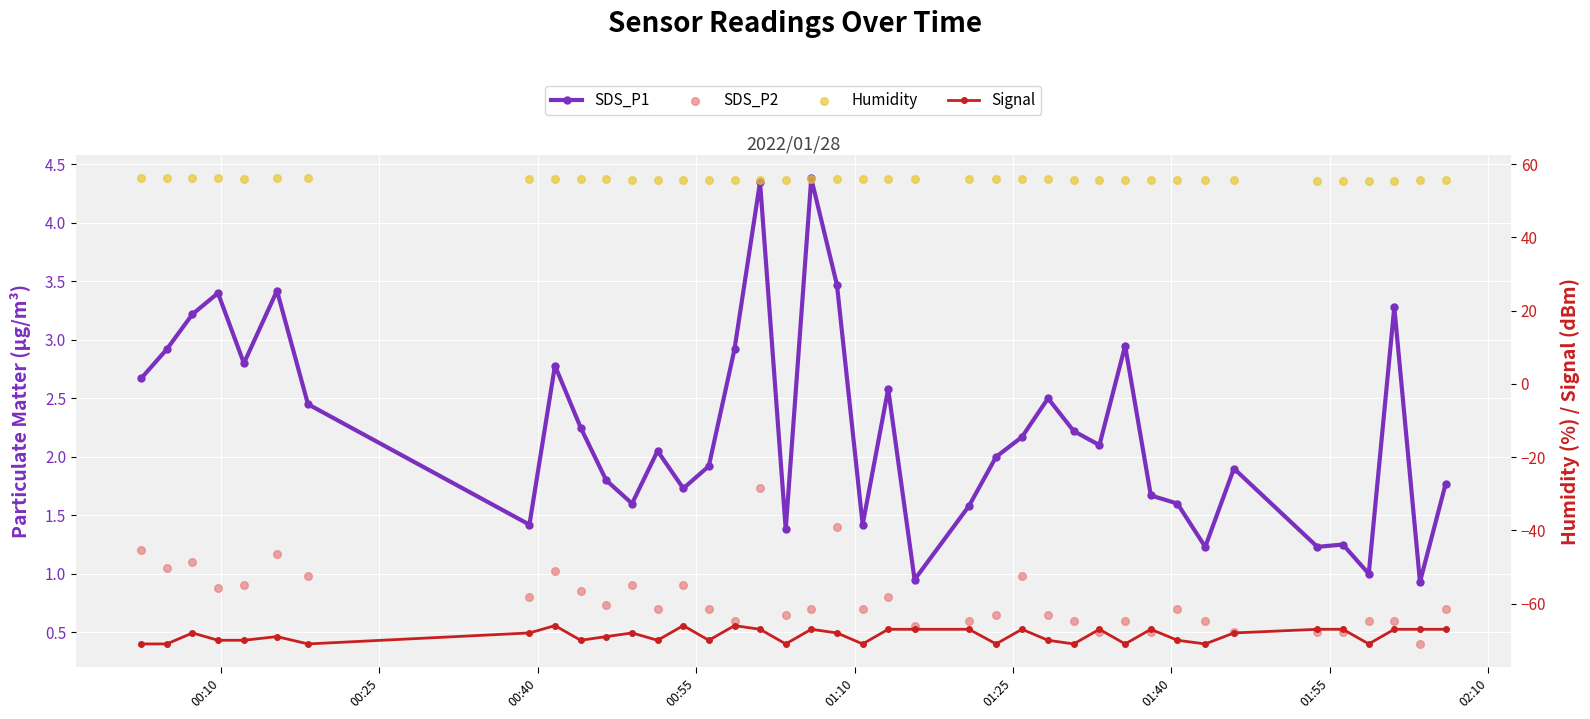

What are all the series names shown in the legend?

SDS_P1, SDS_P2, Signal, Humidity